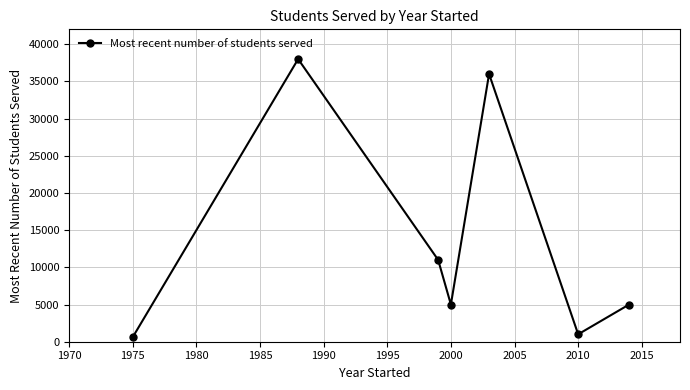

How many values are below 5000?

2